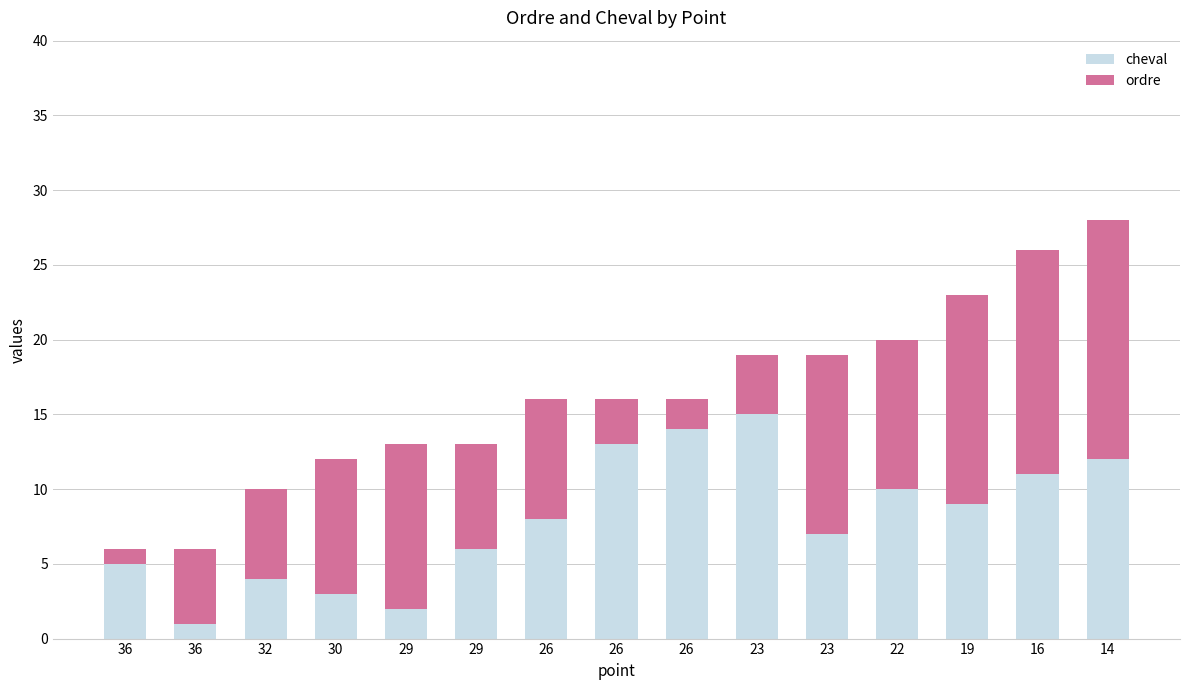

Count the number of data series in this chart.

2